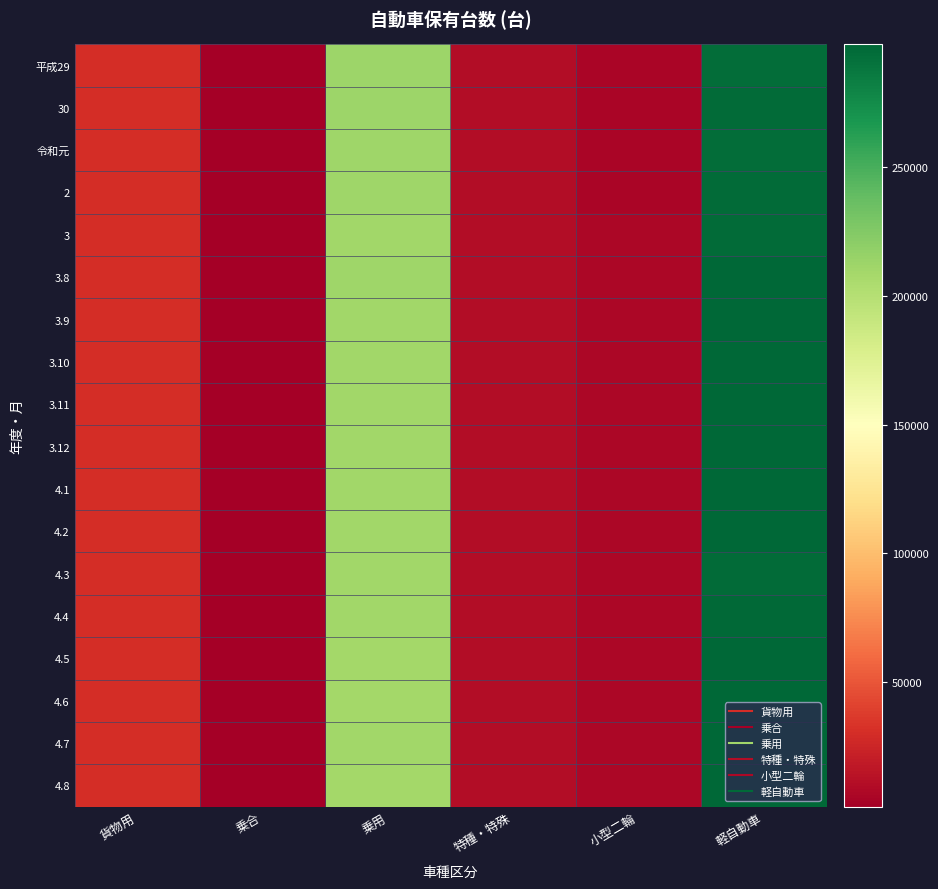

At how many categories does at least one series exceed 297787?

1